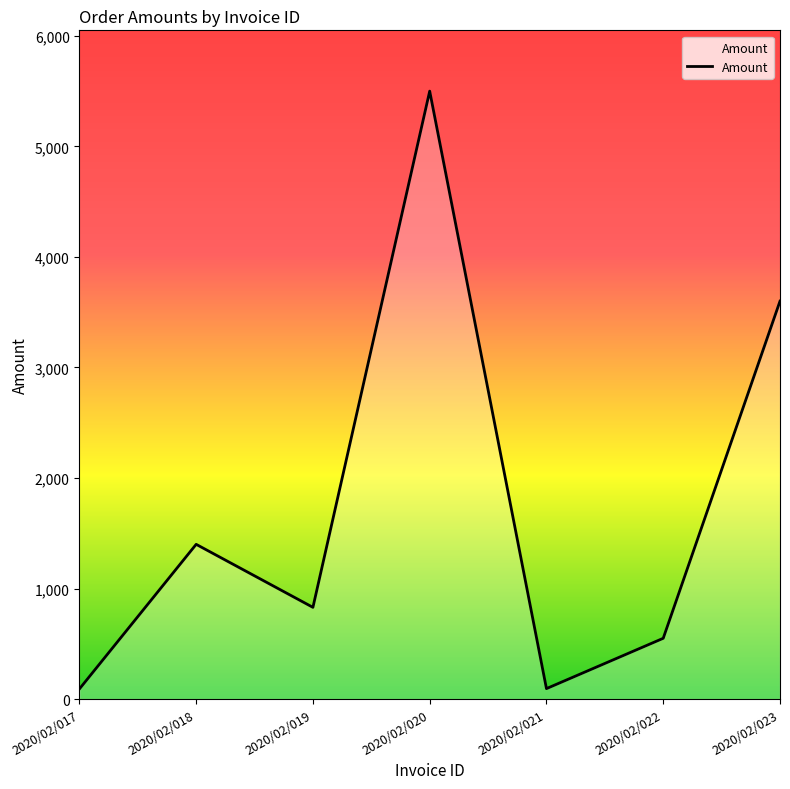

What is the difference between the second highest and minimum values?

3508.7